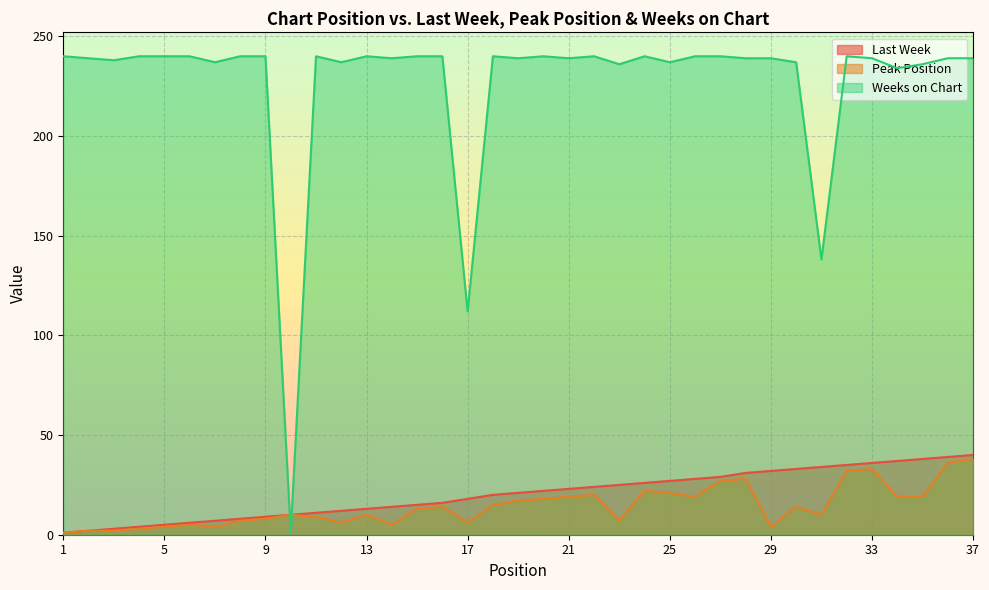

Reading left to right, extract all data points from this chart.

Last Week: 1	2	3	4	5	6	7	8	9	10	11	12	13	14	15	16	18	20	21	22	23	24	25	26	27	28	29	31	32	33	34	35	36	37	38	39	40
Peak Position: 1	2	2	3	4	5	4	7	8	10	9	6	10	5	13	14	6	15	17	18	19	20	7	22	21	19	27	28	4	14	10	32	33	19	19	36	38
Weeks on Chart: 240	239	238	240	240	240	237	240	240	1	240	237	240	239	240	240	112	240	239	240	239	240	236	240	237	240	240	239	239	237	138	240	239	234	236	239	239